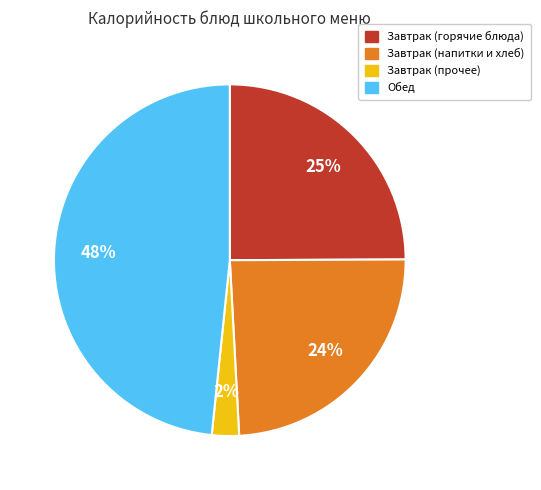

To the nearest percent, what is the average slice percentage?

25%